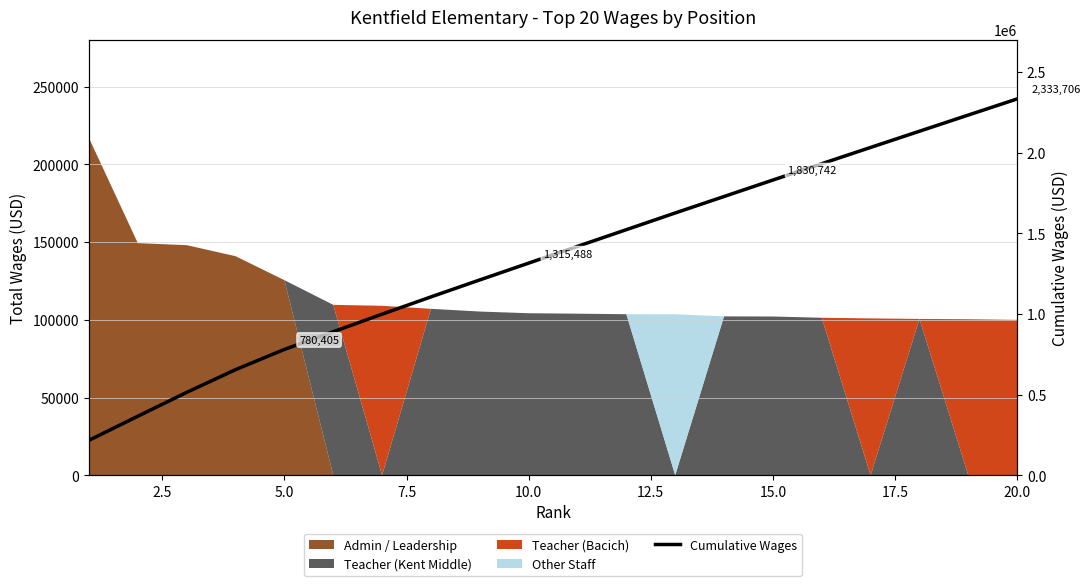

How many data points are less than 1419393?

10